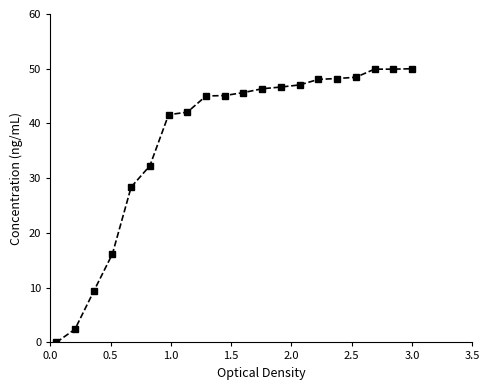

What is the maximum value shown in the chart?

50.0